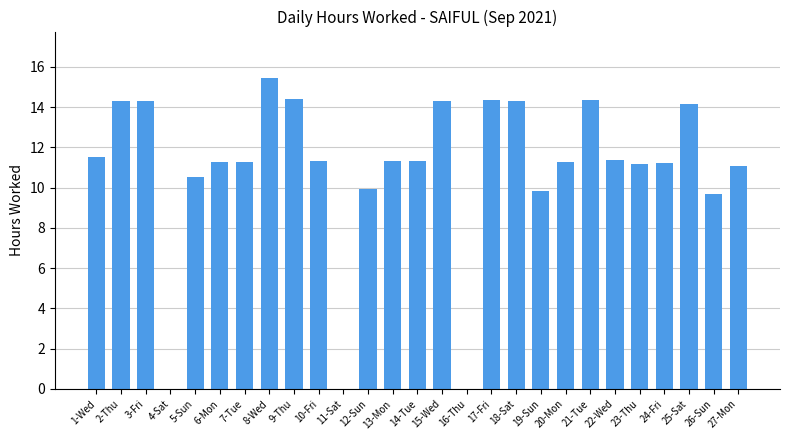

What is the approximate value at 23-Thu?

11.2